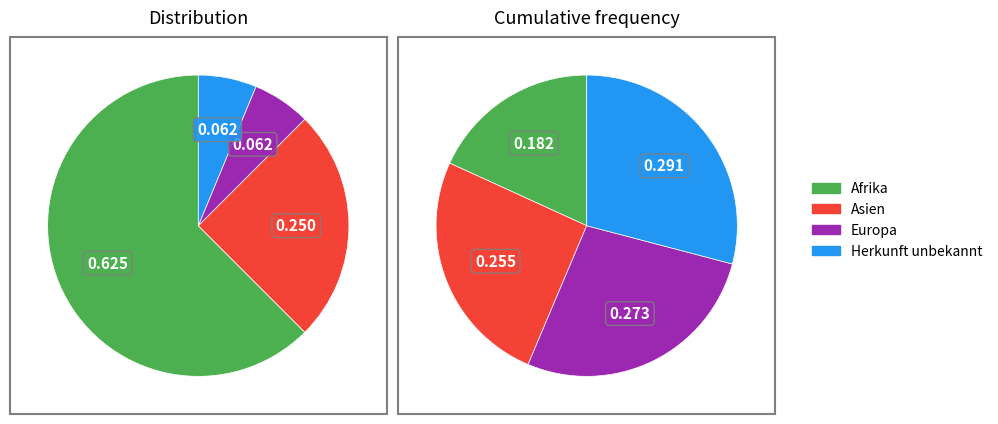

Which category has the biggest portion of the pie?

Afrika